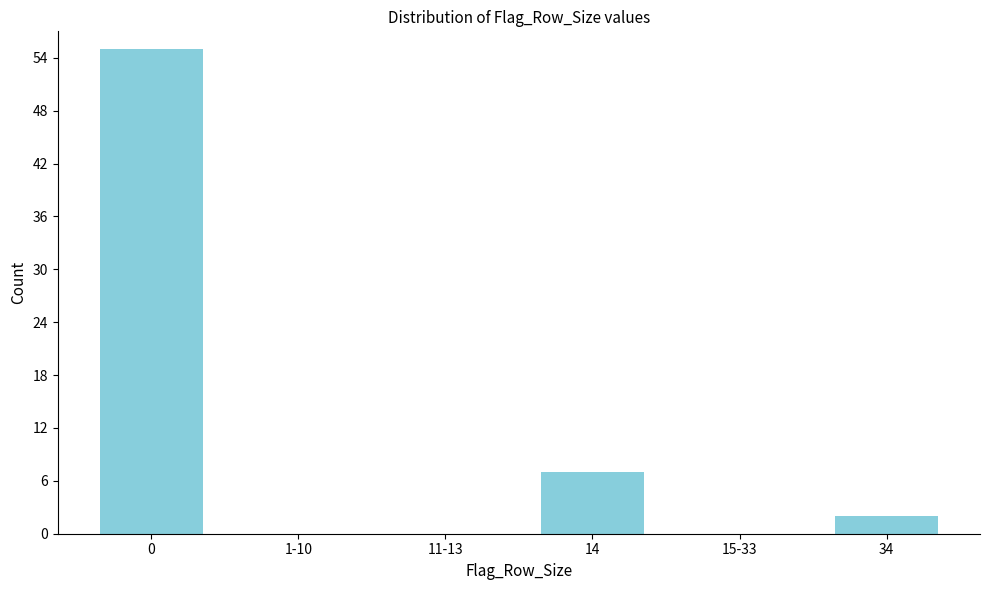

Reading left to right, extract all data points from this chart.

0=55	1-10=0	11-13=0	14=7	15-33=0	34=2